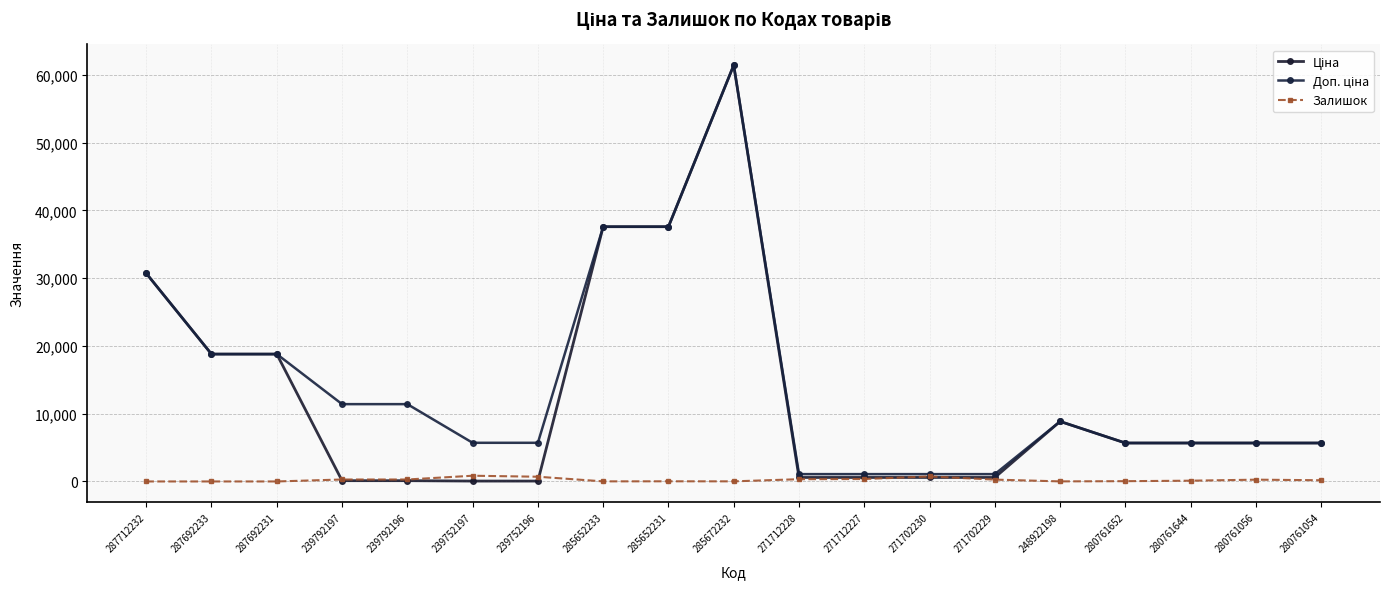

At how many categories does at least one series exceed 37429?

3